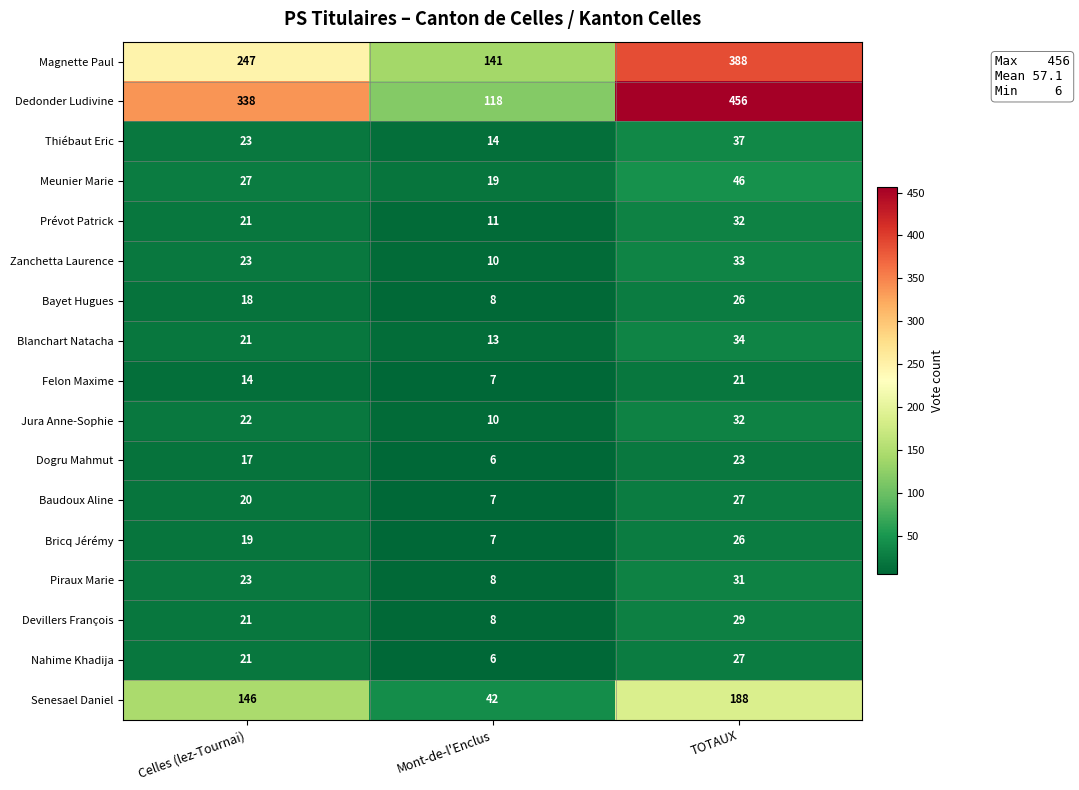

Is it true that Prévot Patrick equals 52 at TOTAUX?

False